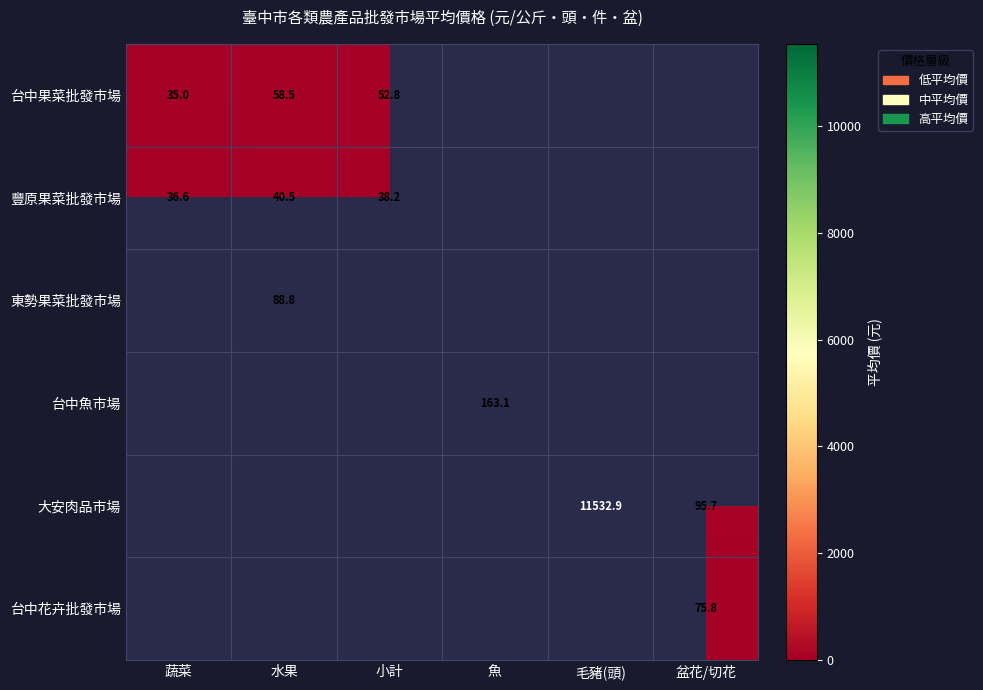

At which label is 豐原果菜批發市場 closest to 38?

小計